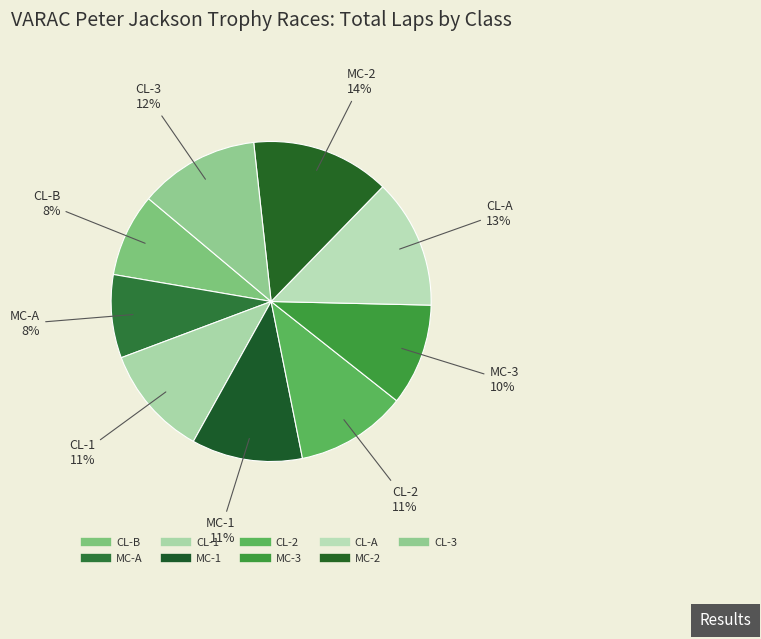

To the nearest percent, what portion does MC-A represent?

8%